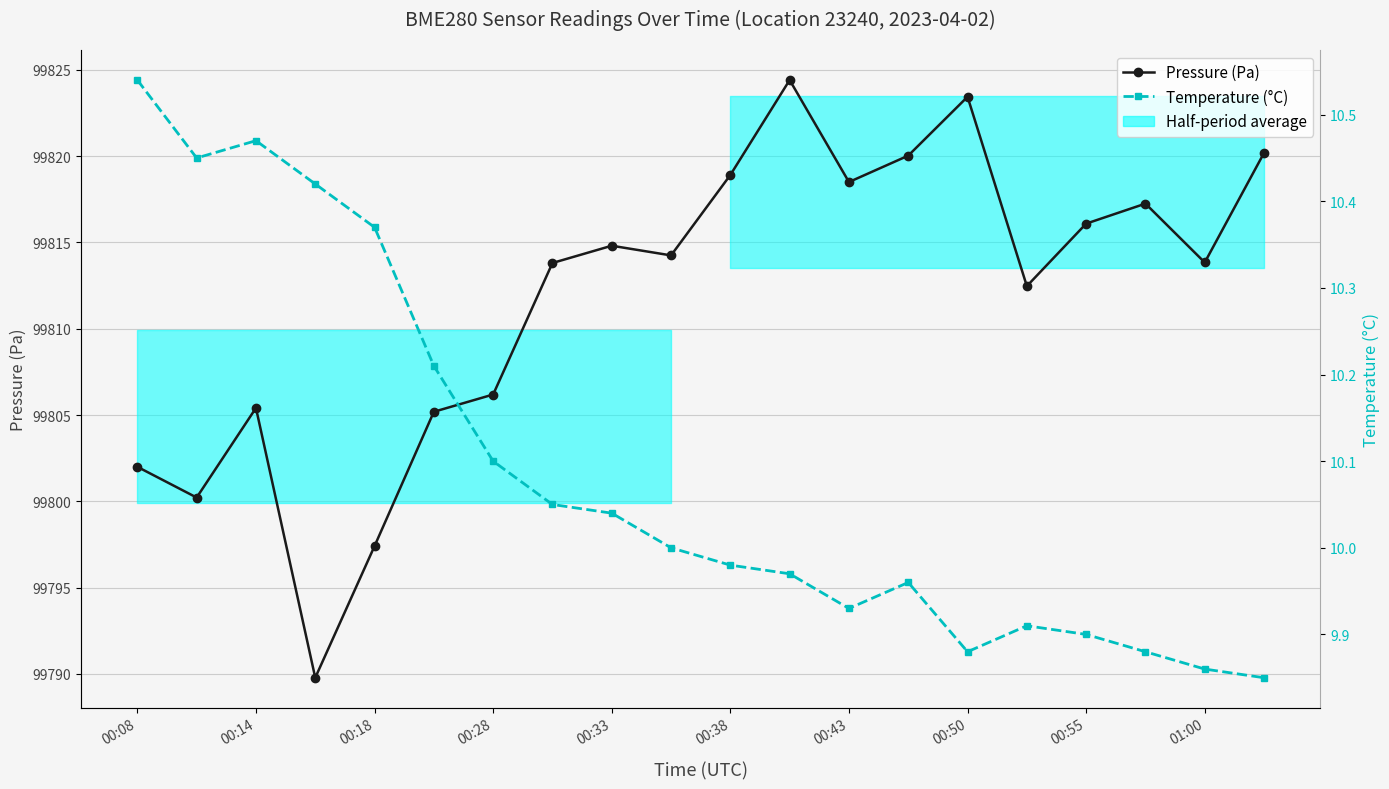

True or false: Pressure (Pa) and Temperature (°C) cross at least once.

False